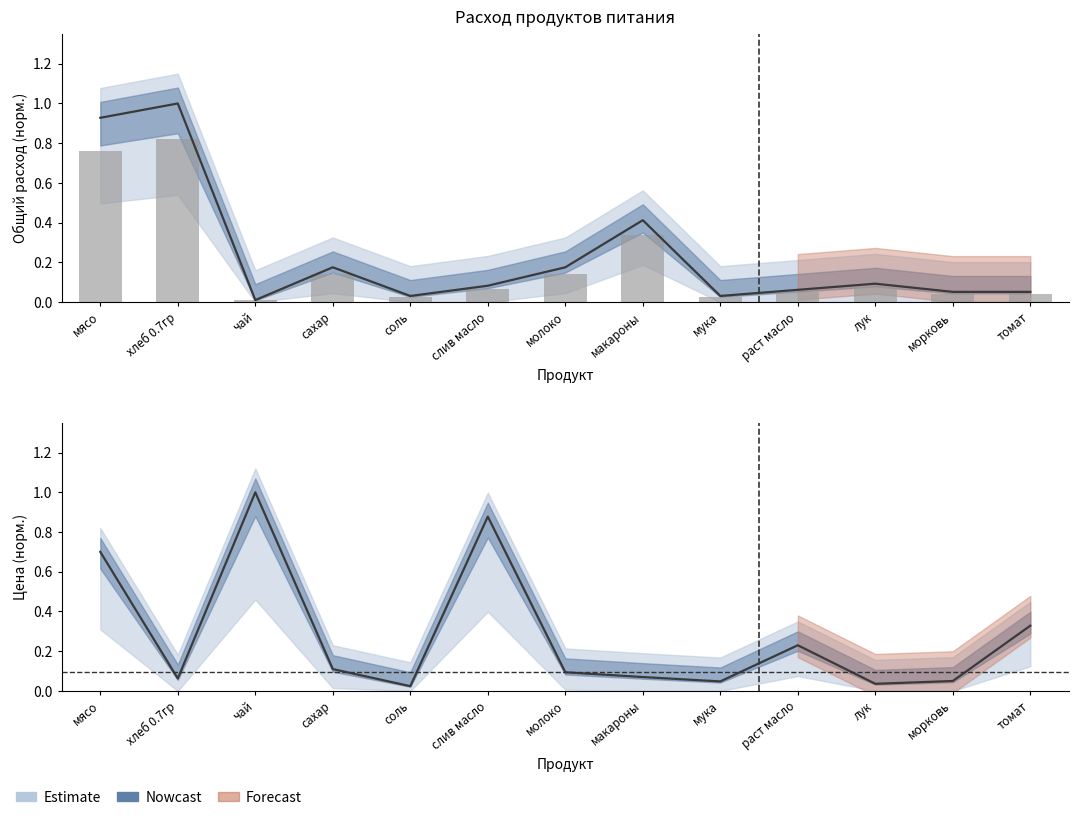

Which series has the largest total across all categories?

Цена